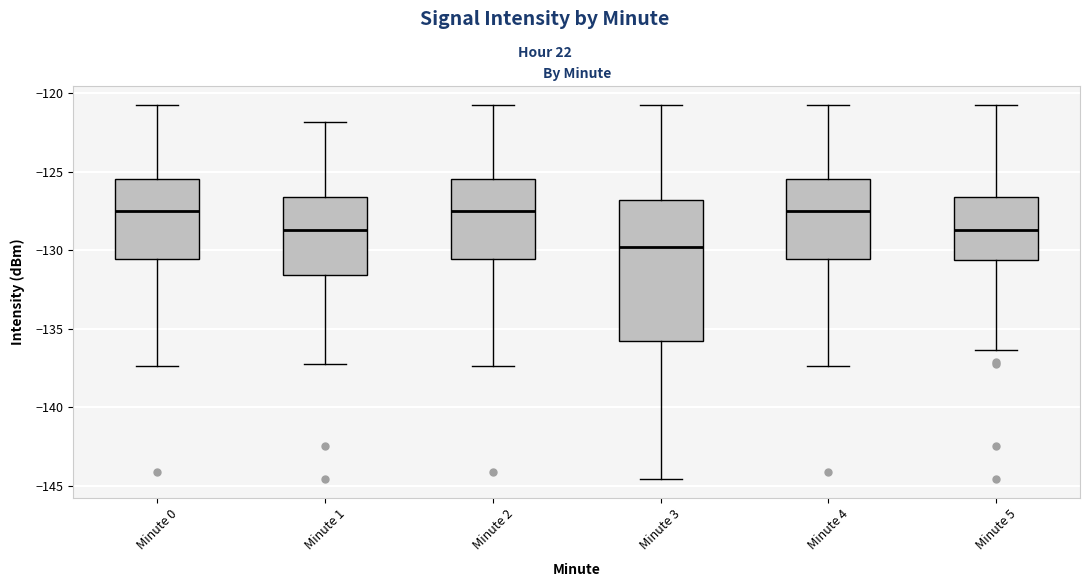

Comparing the boxes themselves (not the whiskers), which one is the tallest?

Minute 3